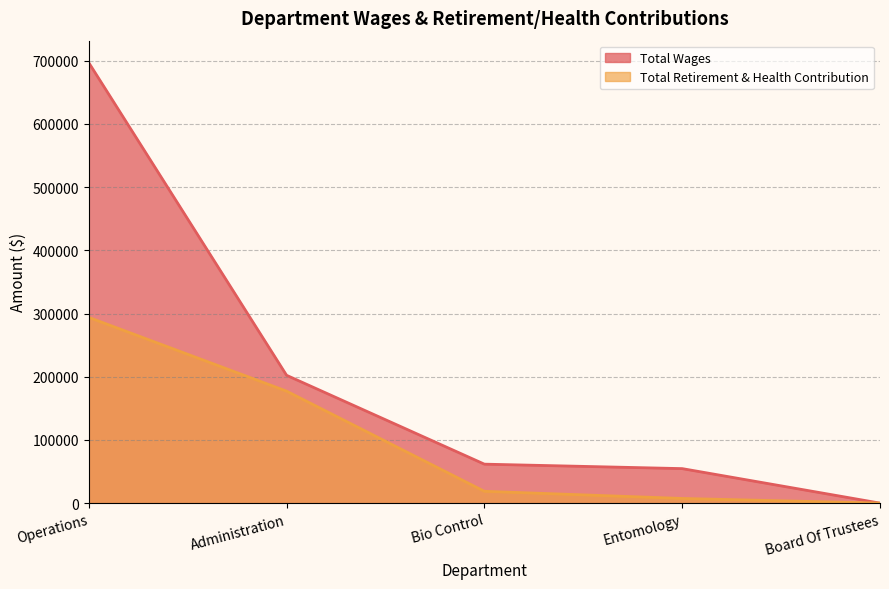

True or false: Total Wages and Total Retirement & Health Contribution intersect in this chart.

False